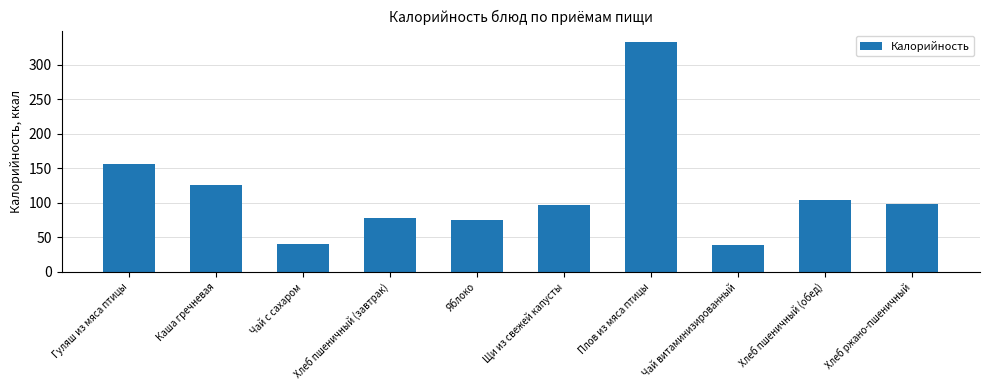

Where does the data first go above 99?

Гуляш из мяса птицы